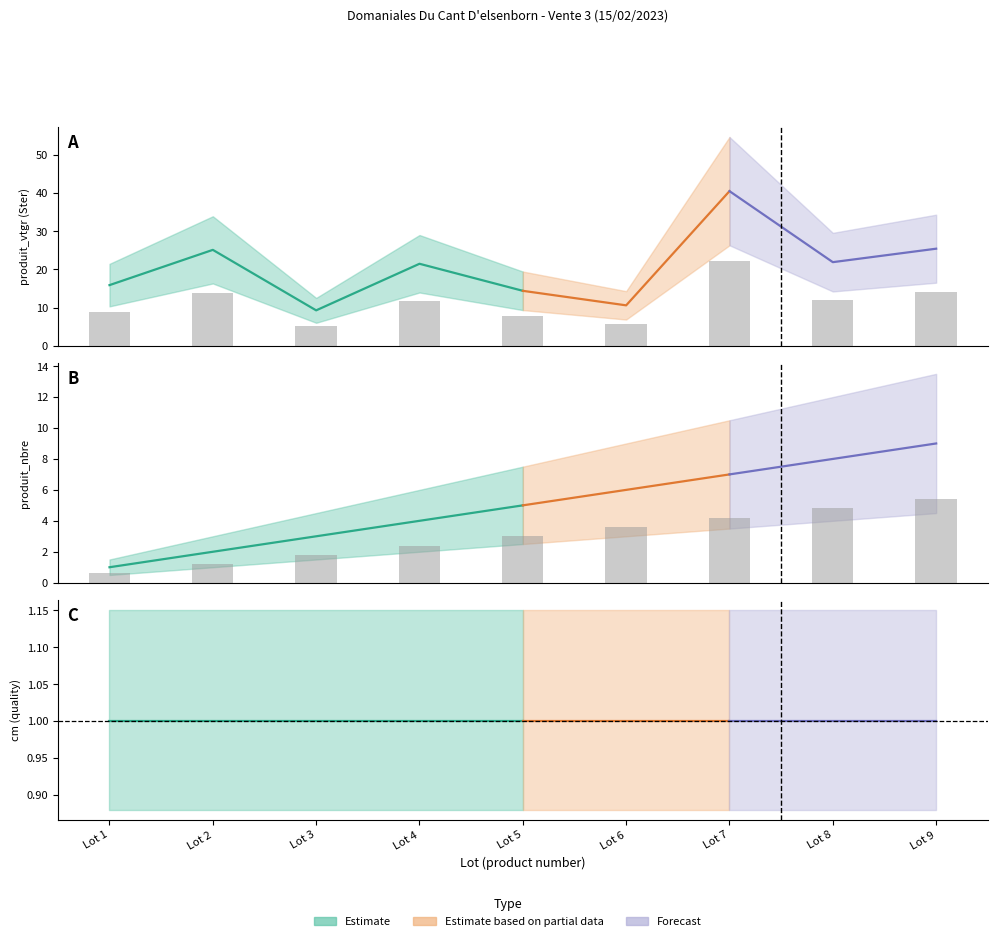

At which label does produit_nbre reach its minimum?

Lot 1